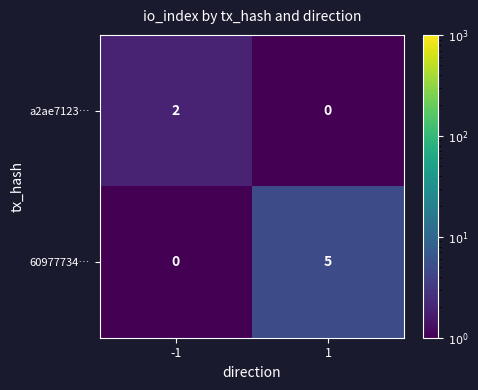

Is it true that 60977734… equals 0 at -1?

True